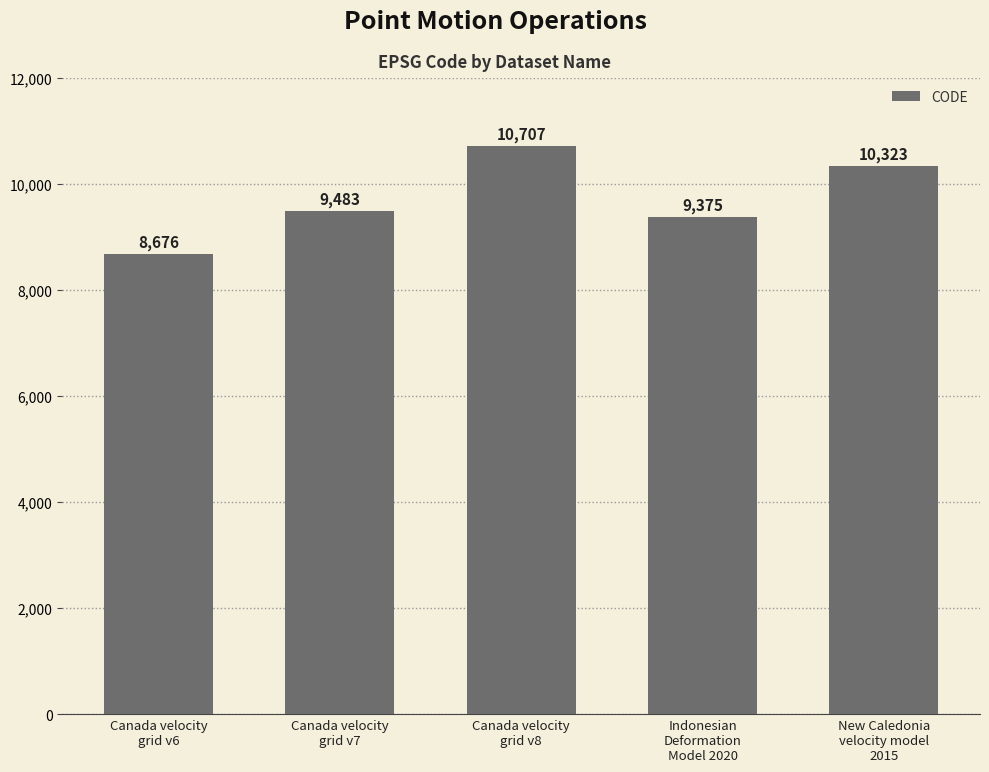

What value does the data have at Canada velocity
grid v7, to the nearest 100?

9500